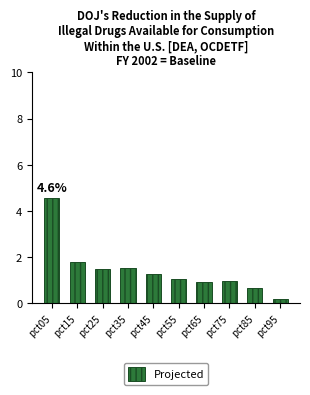

Are the bars horizontal?

No